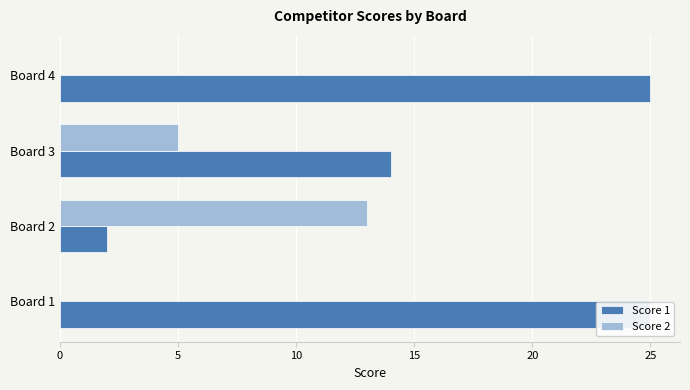

Reading left to right, transcribe all the data shown in this chart.

Score 1: 25	2	14	25
Score 2: 0	13	5	0